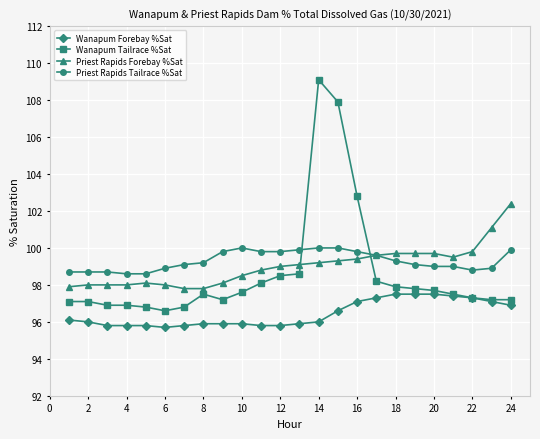

Which series has the largest range (max minus min)?

Wanapum Tailrace %Sat